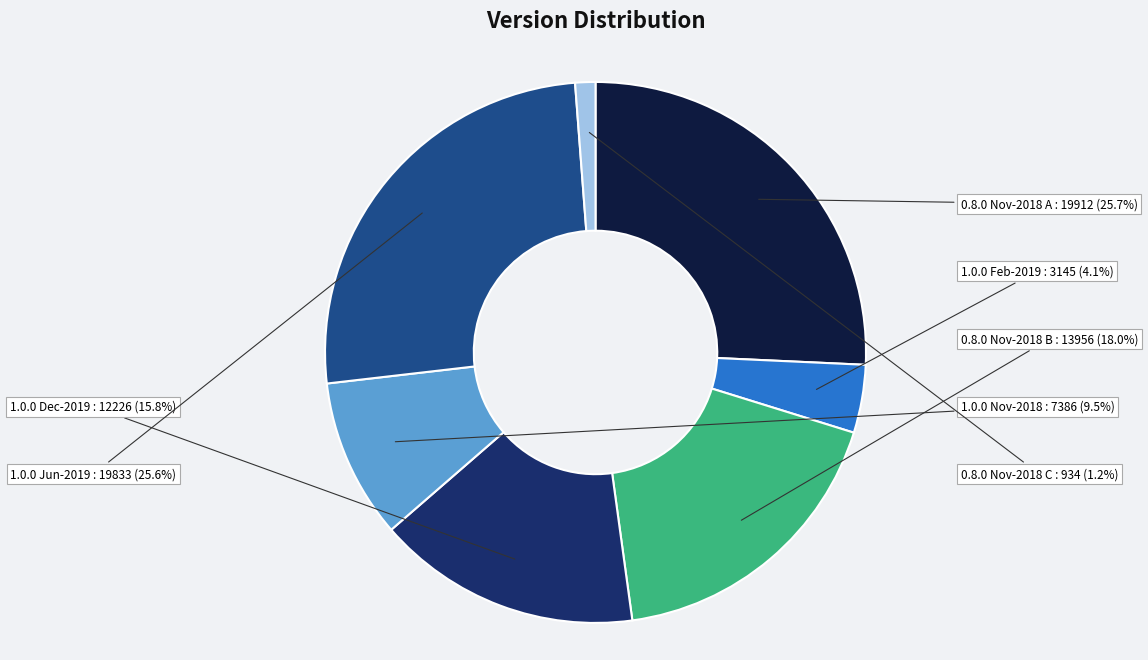

Is there any slice that represents more than half of the pie?

No